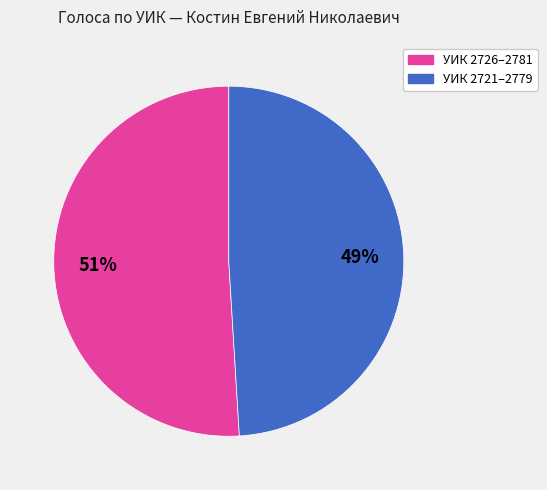

To the nearest percent, what is the average slice percentage?

50%